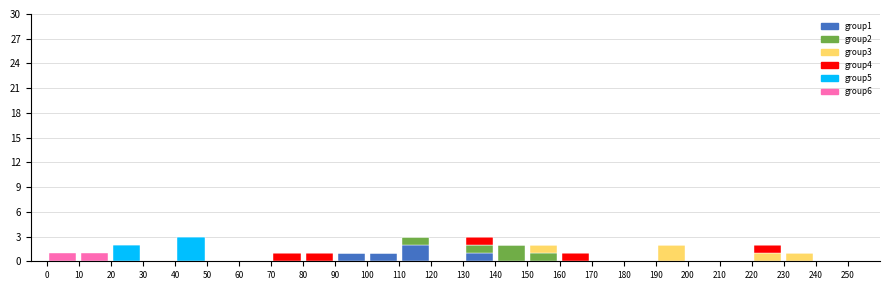

Reading left to right, transcribe this chart: for each stacked bar, give the range it covers on the x-axis and its total height. The values are not printed on the chart, so give them approximately, as read against the axis.

0 to 10: 1
10 to 20: 1
20 to 30: 2
30 to 40: 0
40 to 50: 3
50 to 60: 0
60 to 70: 0
70 to 80: 1
80 to 90: 1
90 to 100: 1
100 to 110: 1
110 to 120: 3
120 to 130: 0
130 to 140: 3
140 to 150: 2
150 to 160: 2
160 to 170: 1
170 to 180: 0
180 to 190: 0
190 to 200: 2
200 to 210: 0
210 to 220: 0
220 to 230: 2
230 to 240: 1
240 to 250: 0